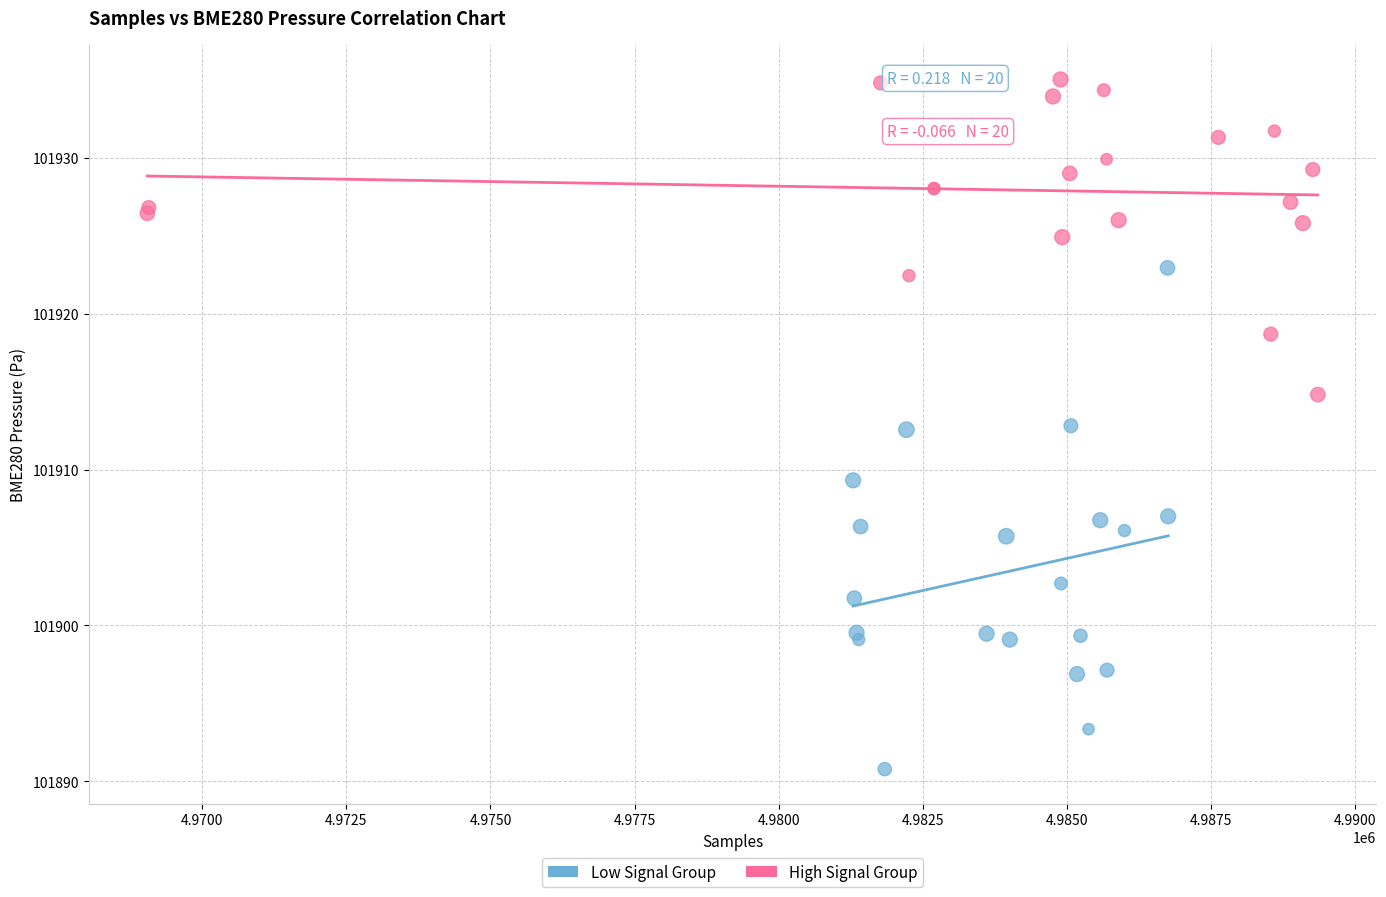

Which series reaches the minimum Y coordinate?

Low Signal Group